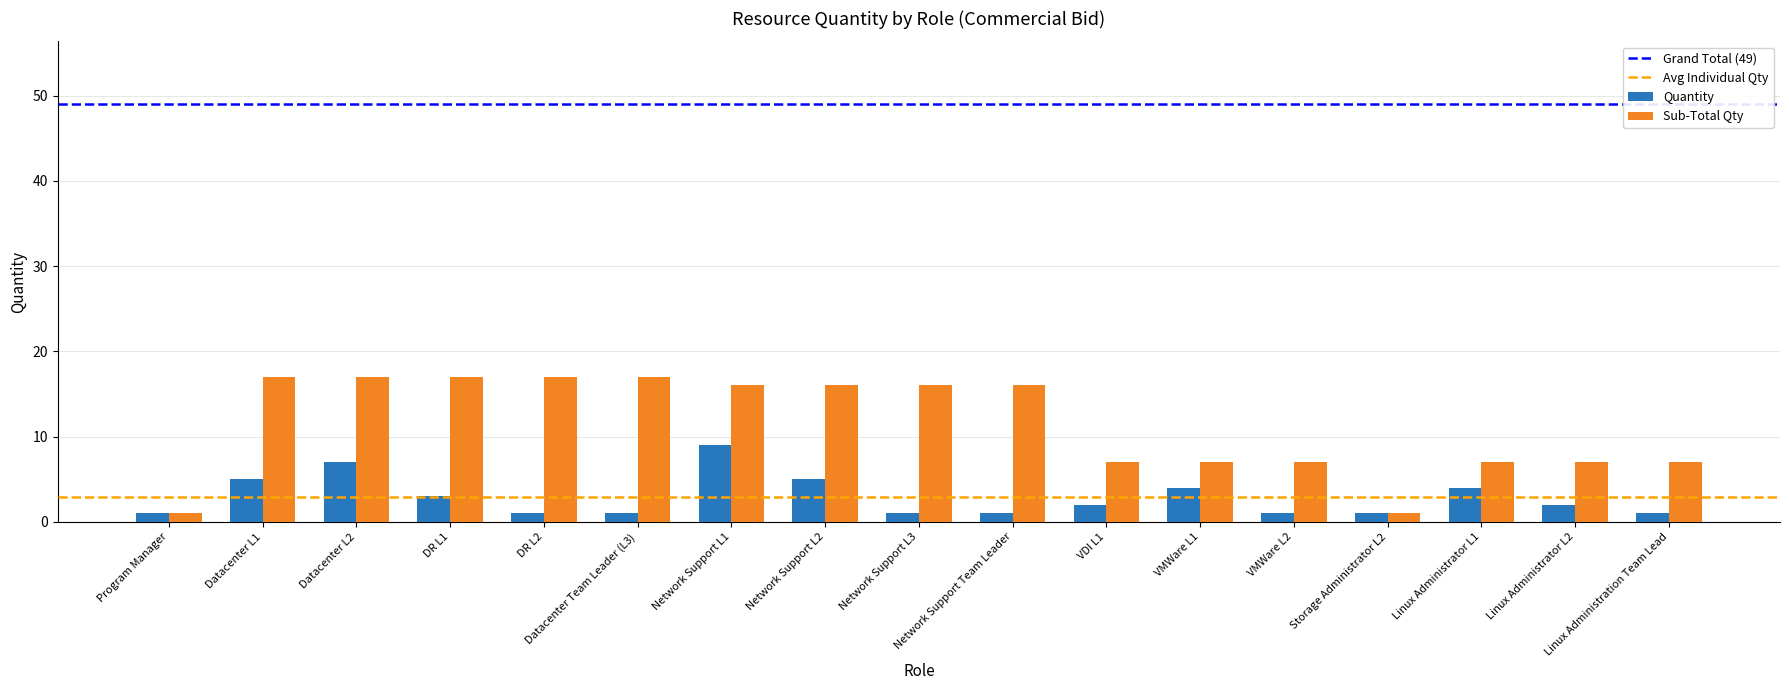

At which label does Quantity first exceed 2?

Datacenter L1